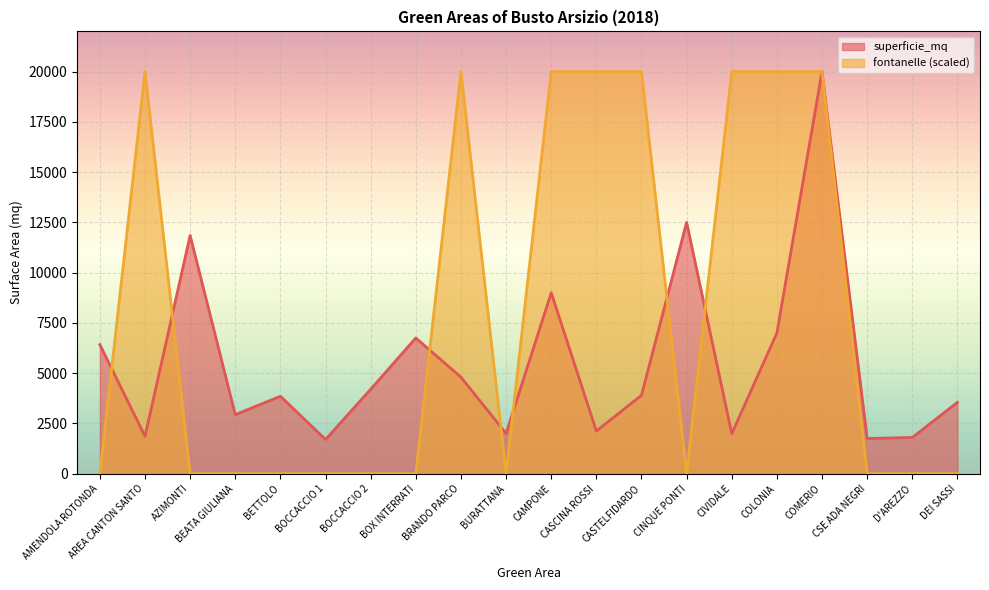

Which series ends up on top after the final intersection of fontanelle and superficie_mq?

fontanelle